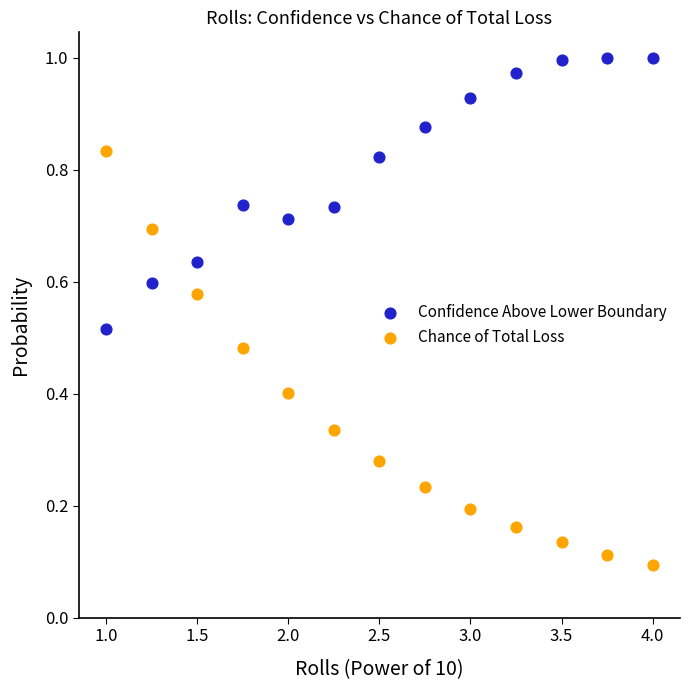

Which series has the widest spread of Y values?

Chance of Total Loss